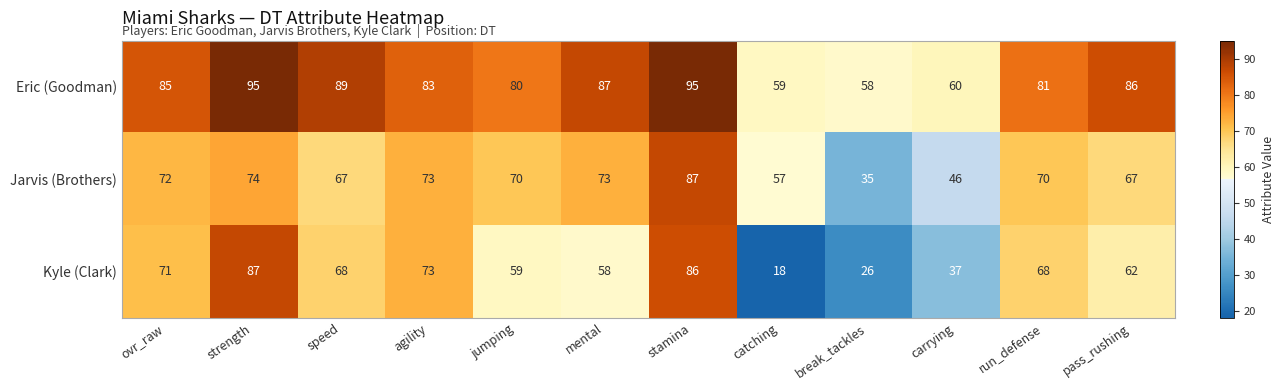

Rank the series by their average value, from lowest to highest.

Kyle (Clark), Jarvis (Brothers), Eric (Goodman)